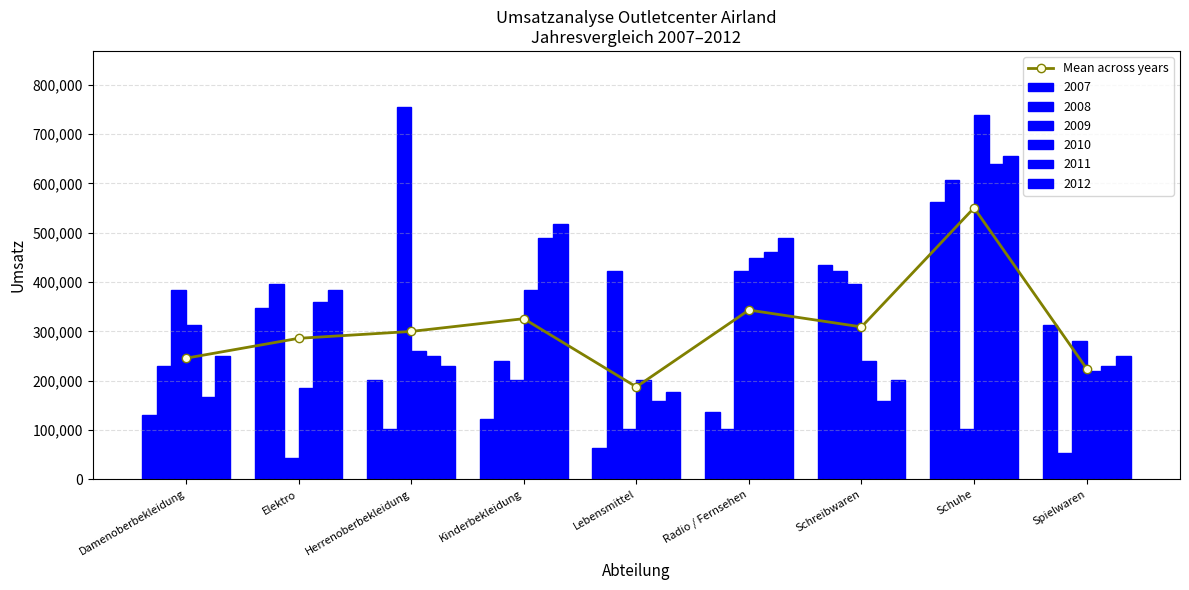

Are the bars grouped side by side (vs. stacked)?

No